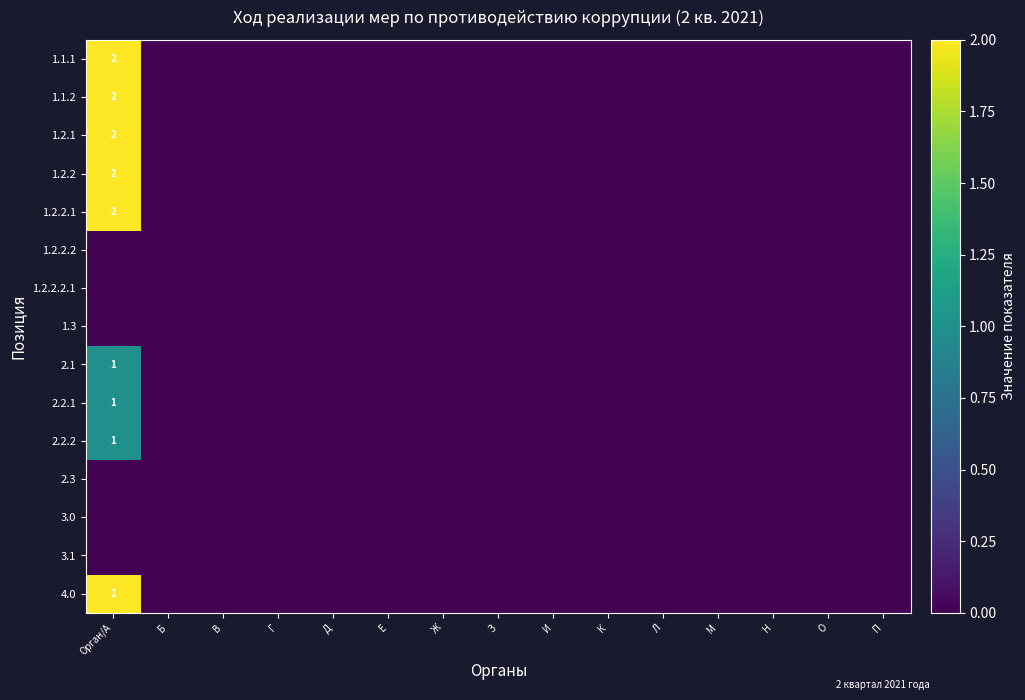

What is the approximate value of 2.1 at Орган/А?

1